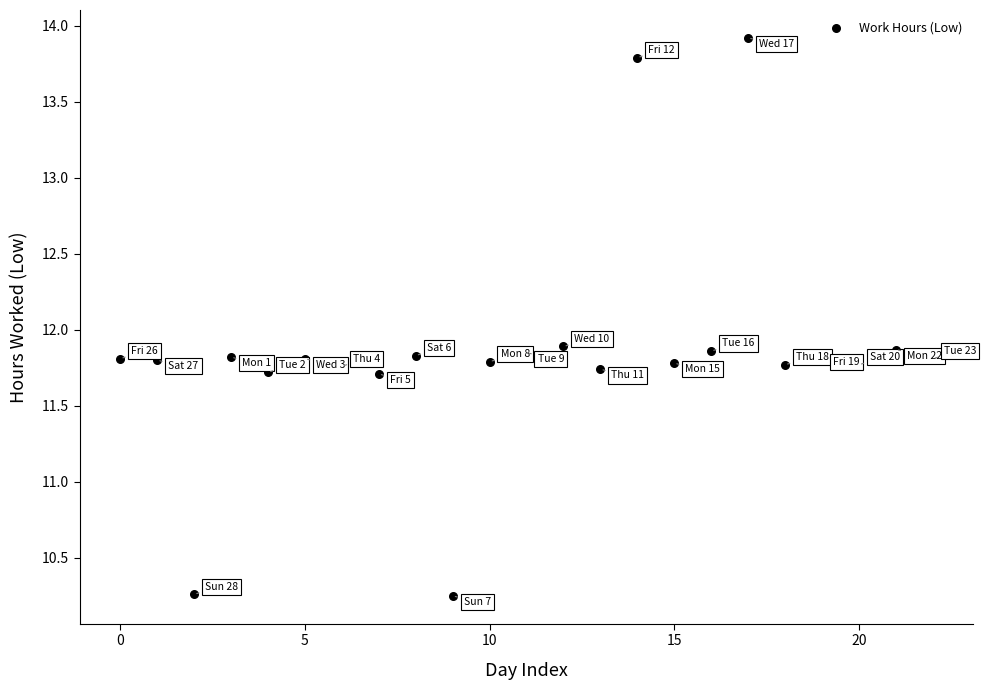

What is the range of Y values (max minus min)?

3.7